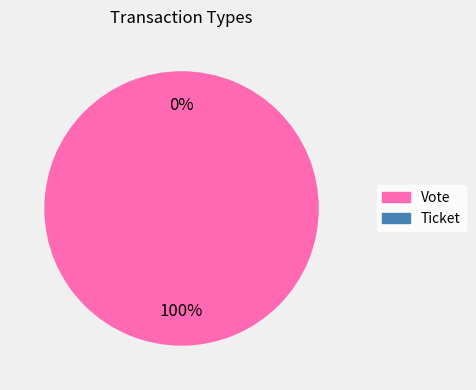

Count the number of slices in the pie.

2